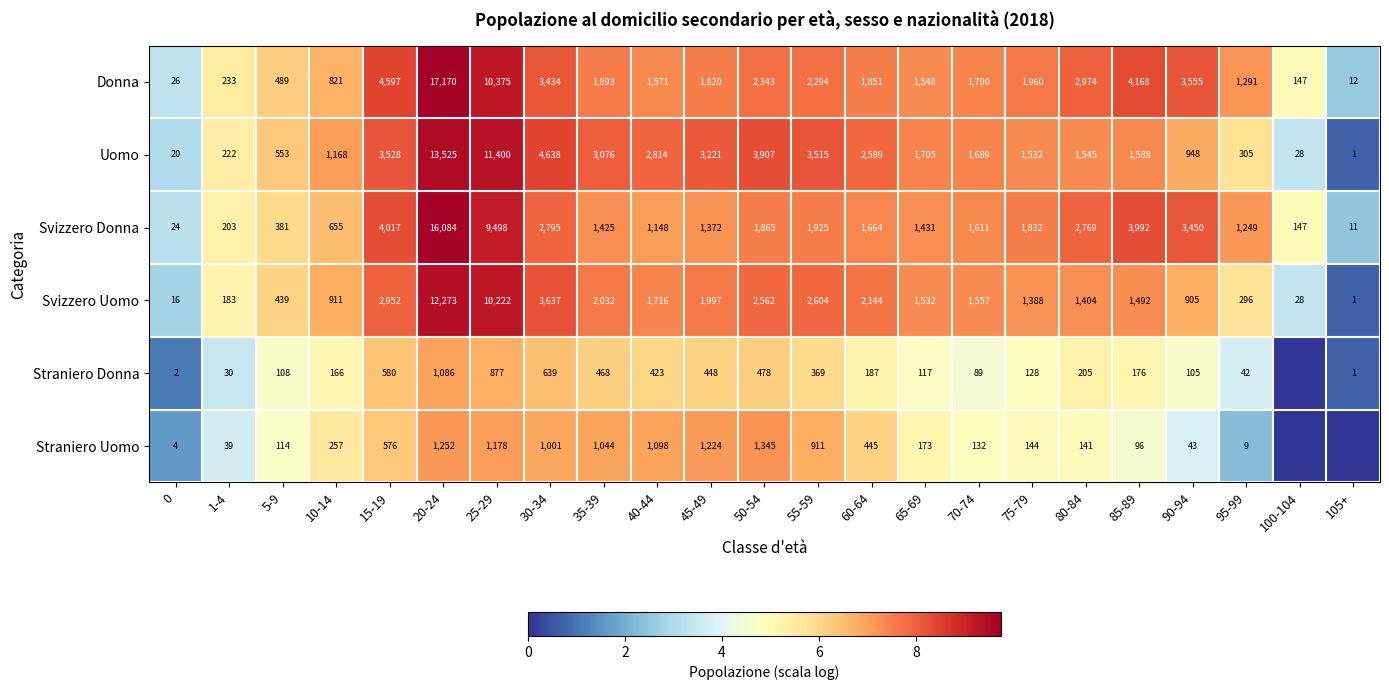

How many distinct data groups are displayed?

6